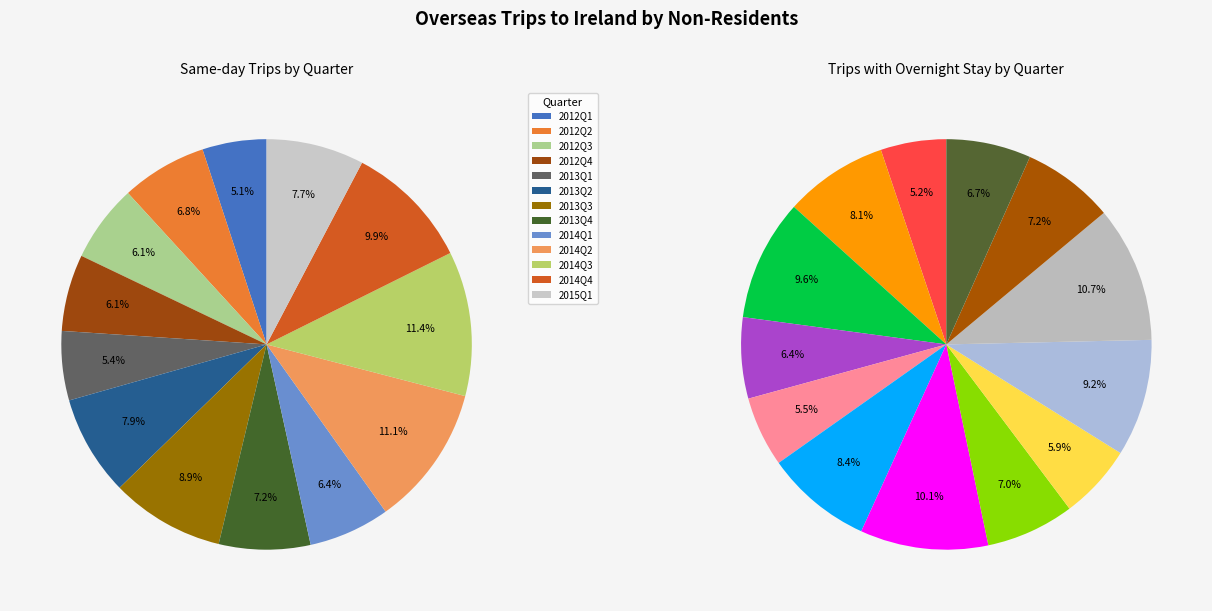

The 2013Q4 slice represents 7% of the pie. True or false?

True